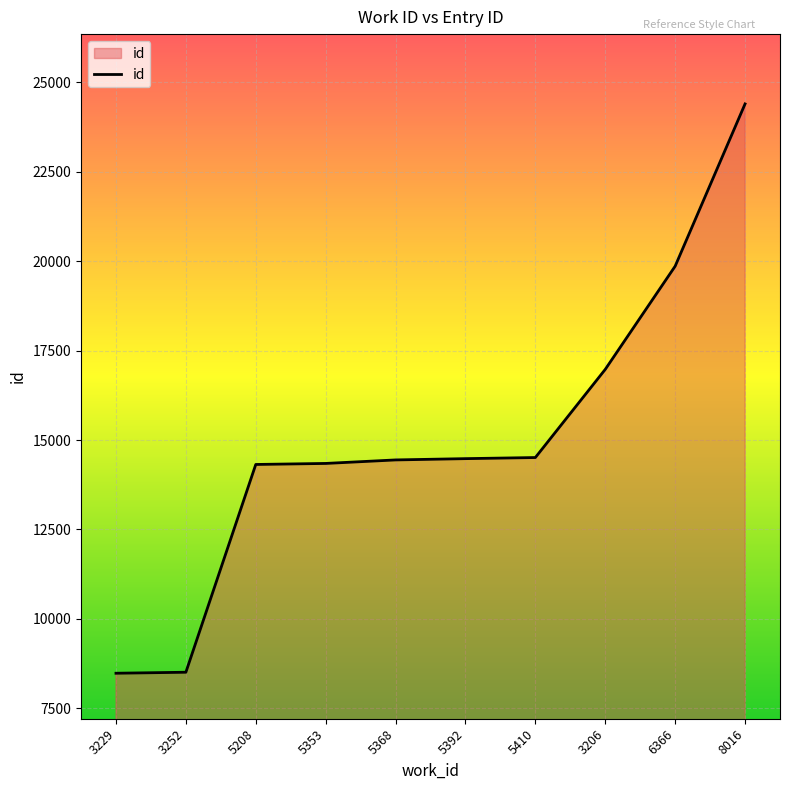

What is the sum of the values at 5392 and 5208?

28795